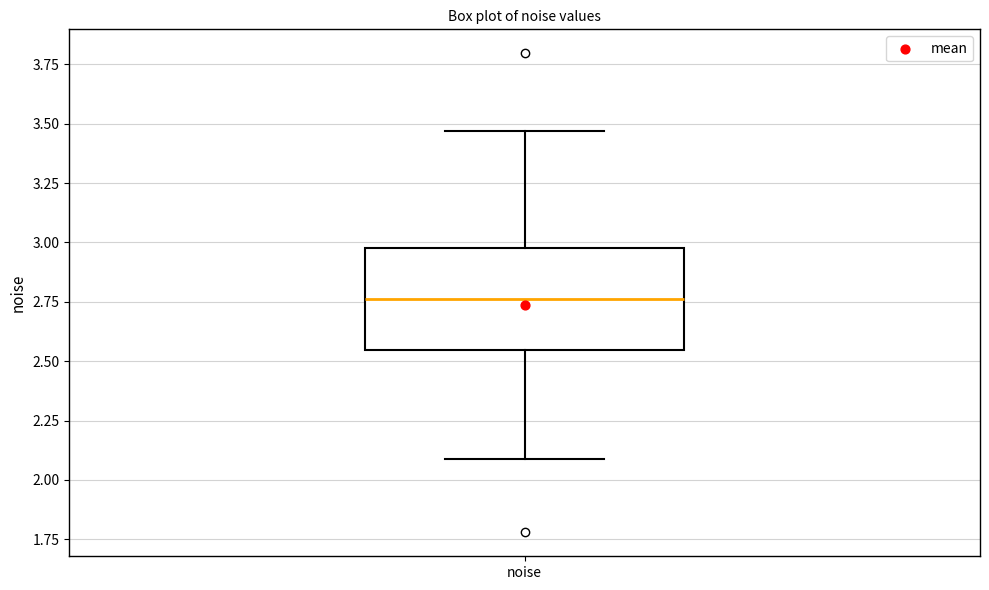

Where is the upper edge of the box for noise on the y-axis? The values are not printed on the chart, so give them approximately, as read against the axis.

3.00